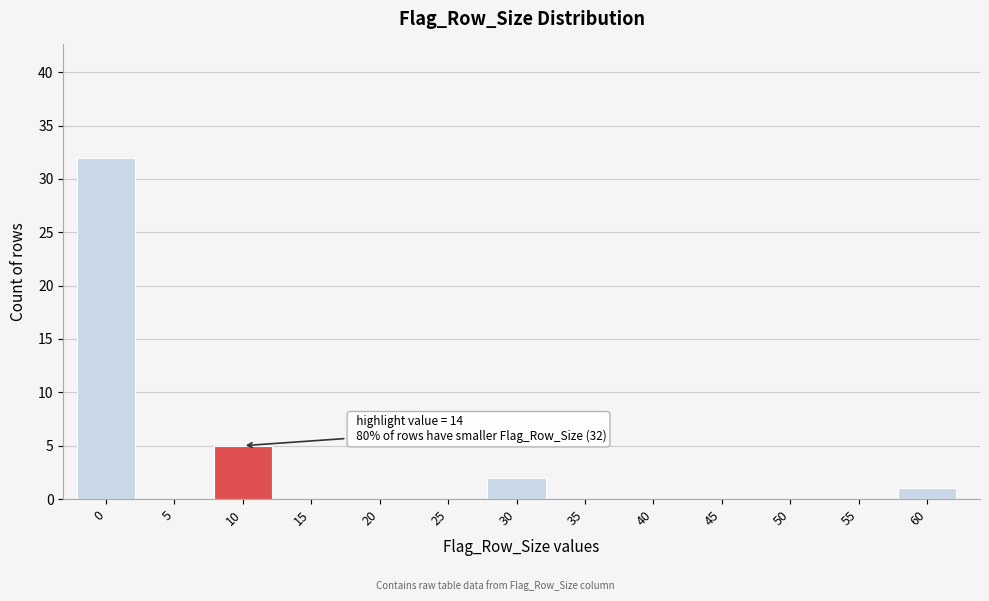

Reading right to left, transcribe all the data shown in this chart.

60=1	55=0	50=0	45=0	40=0	35=0	30=2	25=0	20=0	15=0	10=5	5=0	0=32